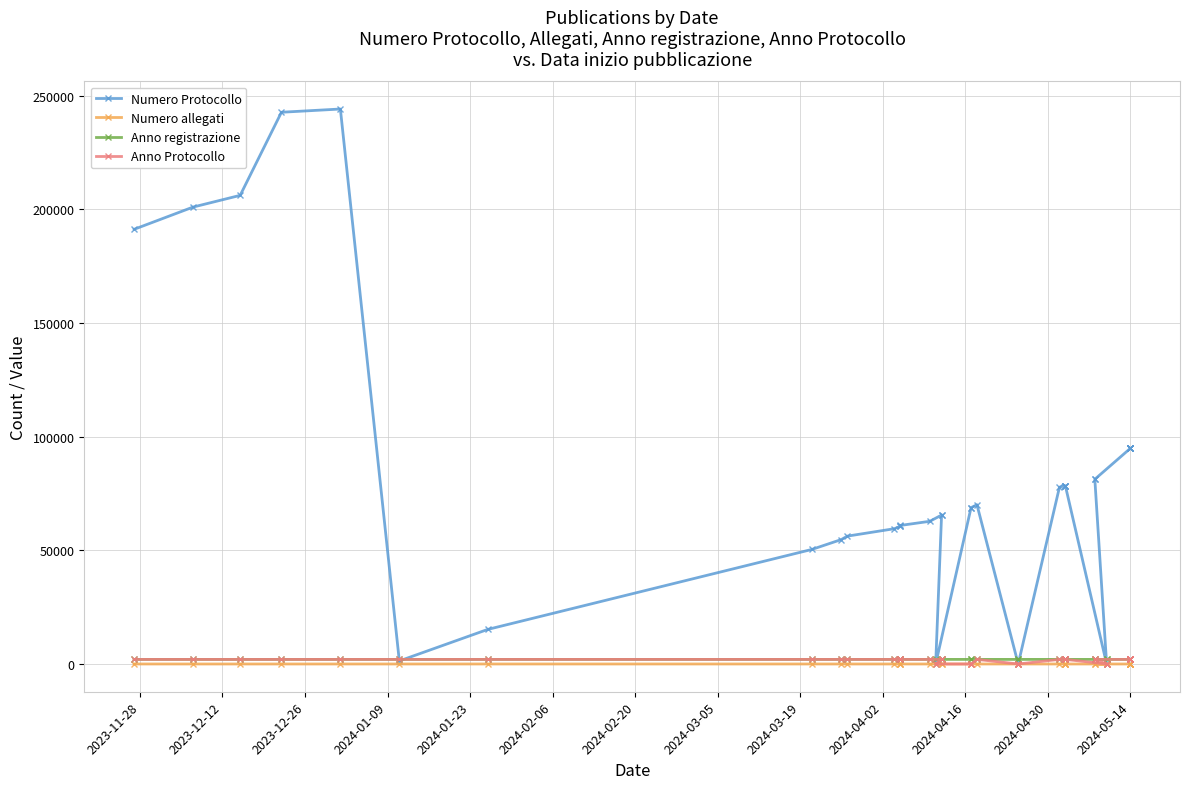

Which series has the largest total across all categories?

Numero Protocollo